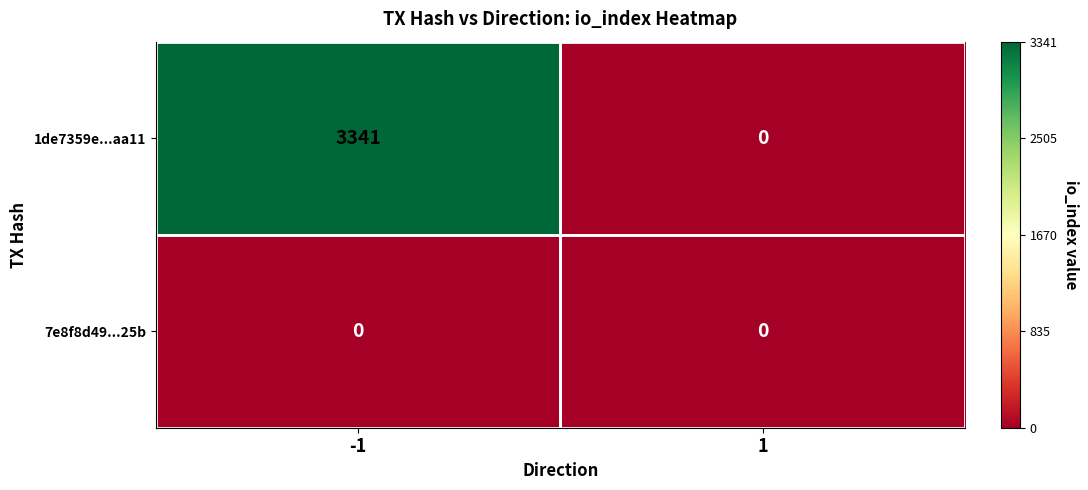

What is the spread (max minus min) of values at -1?

3341